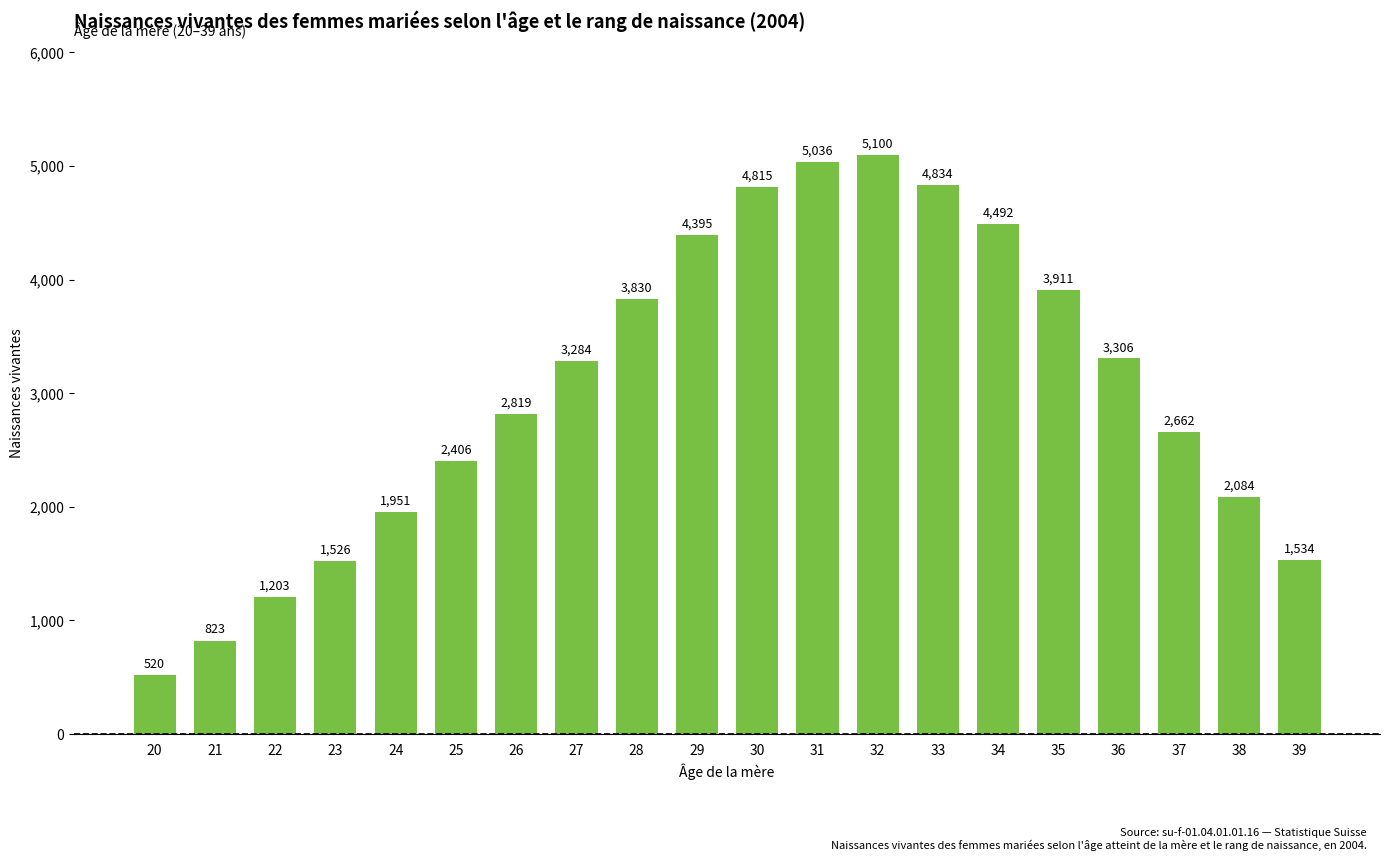

What is the change in value from 25 to 39?

-872